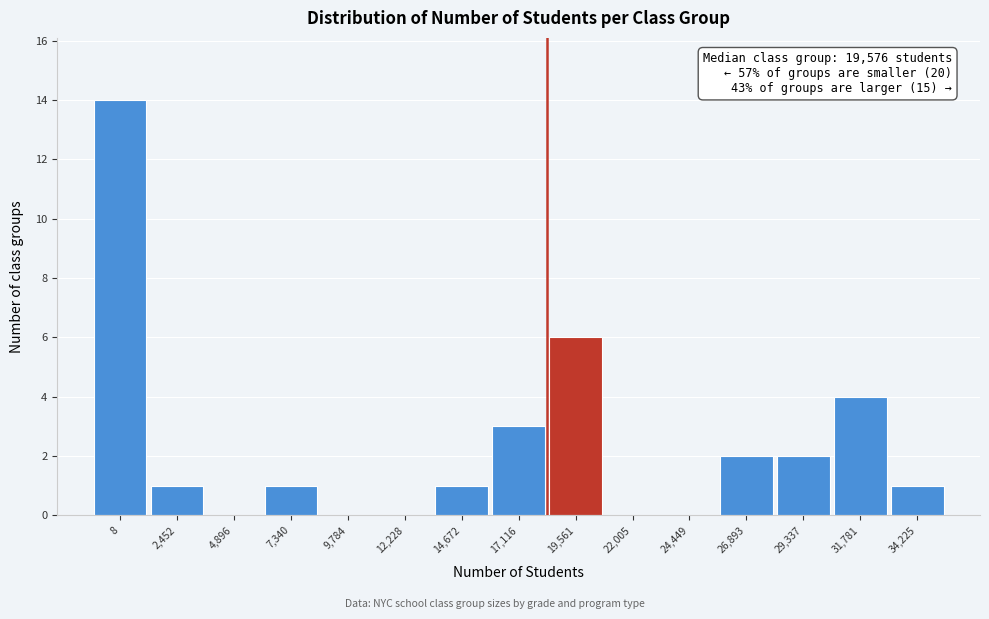

Reading right to left, what are all the values shown in this chart?

34,225=1	31,781=4	29,337=2	26,893=2	24,449=0	22,005=0	19,561=6	17,116=3	14,672=1	12,228=0	9,784=0	7,340=1	4,896=0	2,452=1	8=14